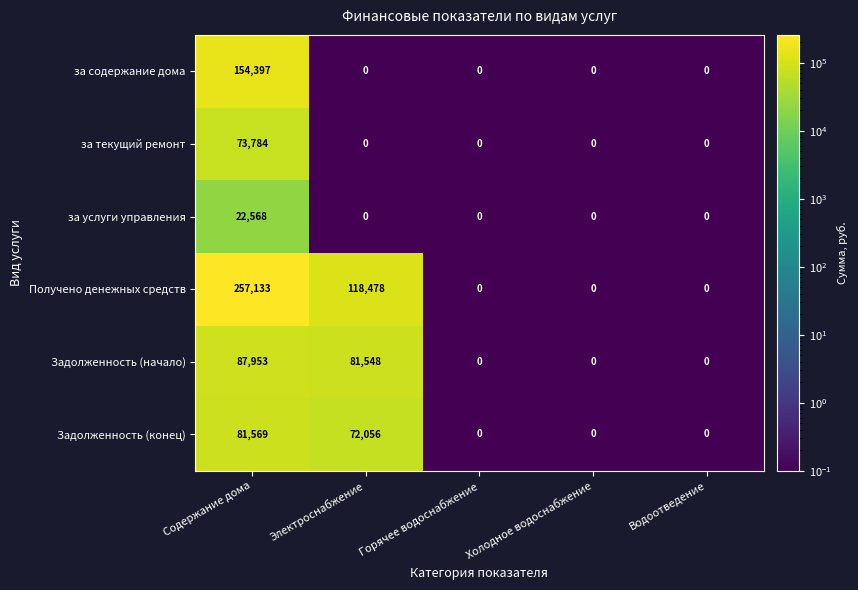

Which series has the widest spread of values?

Получено денежных средств